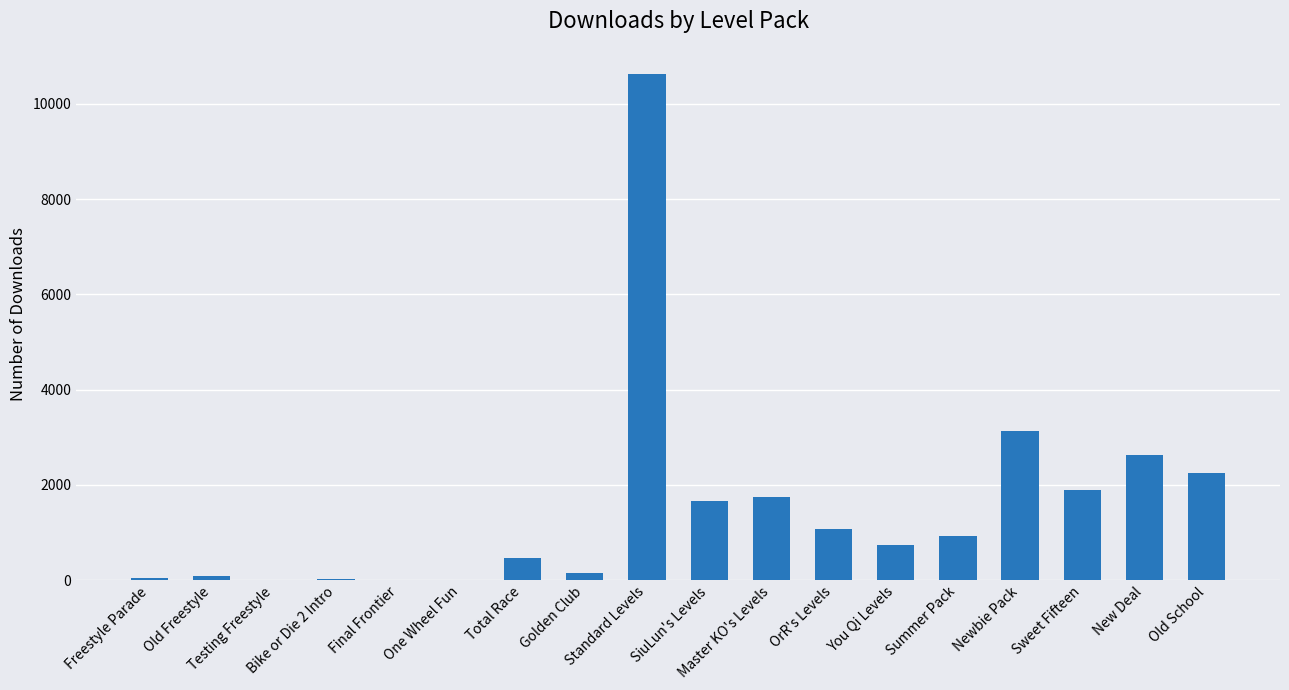

What is the sum of all values?

27417